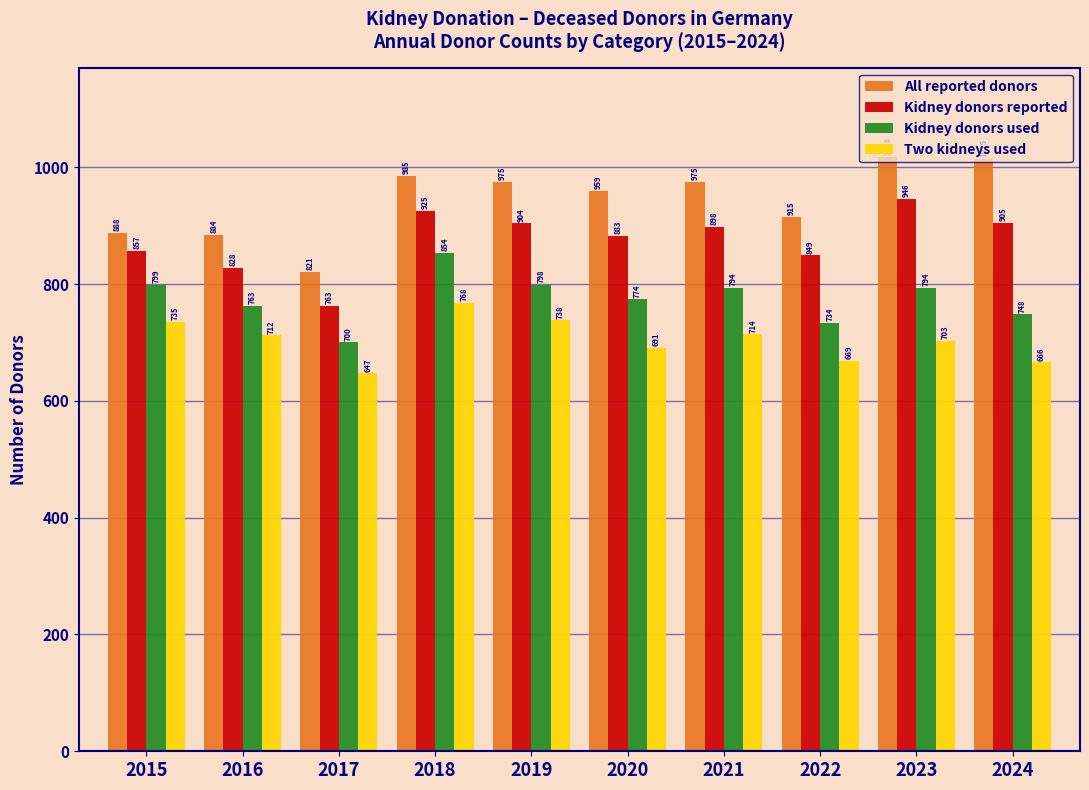

Which category has the lowest value across all series?

2017